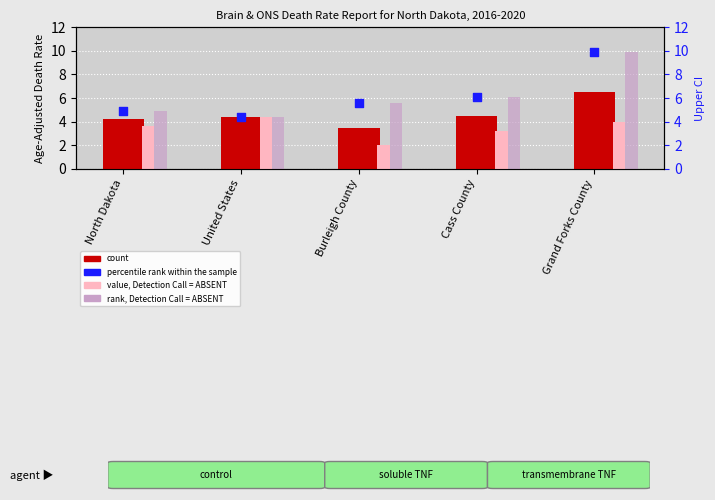

At how many categories does at least one series exceed 6?

2